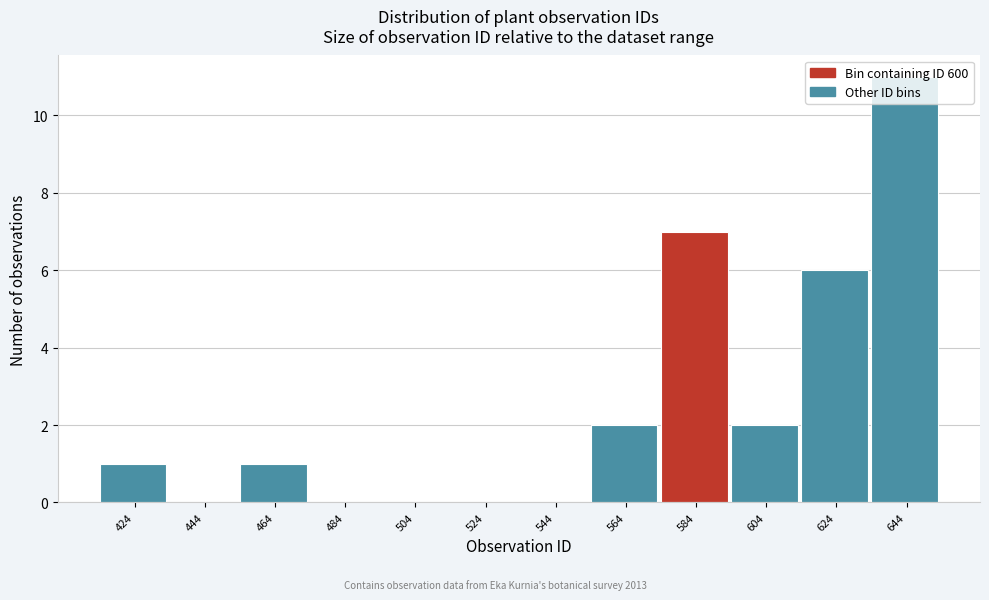

What is the sum of all values?

30